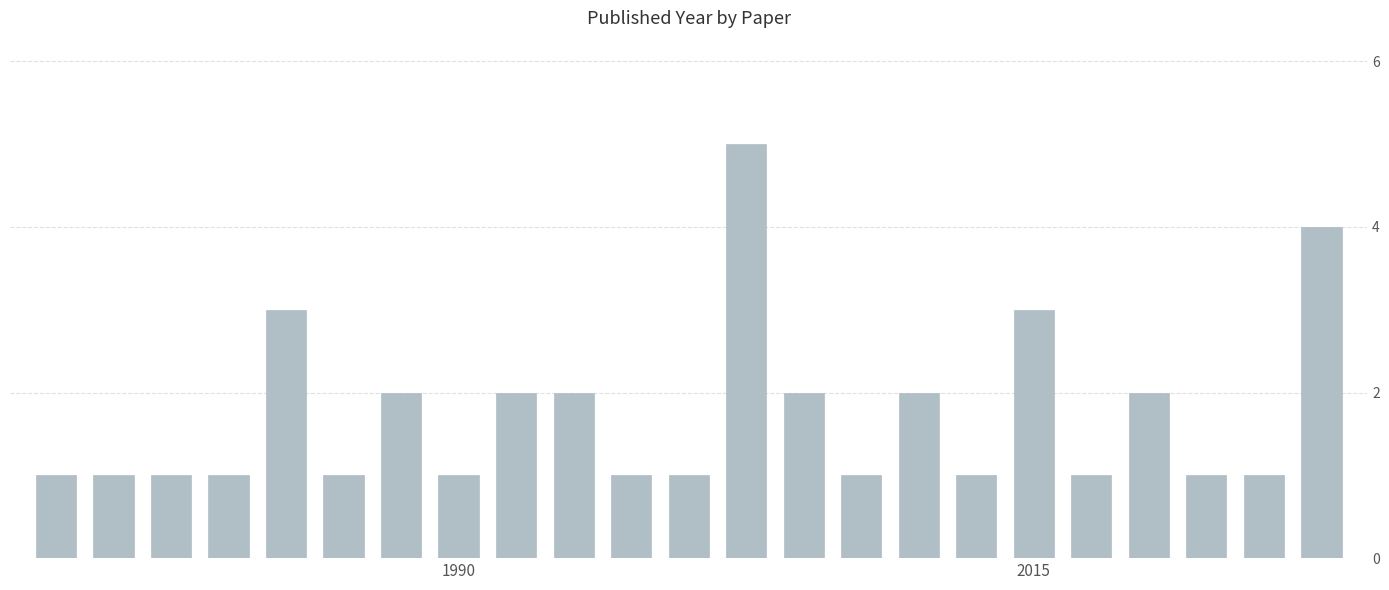

What is the greatest value displayed?

5